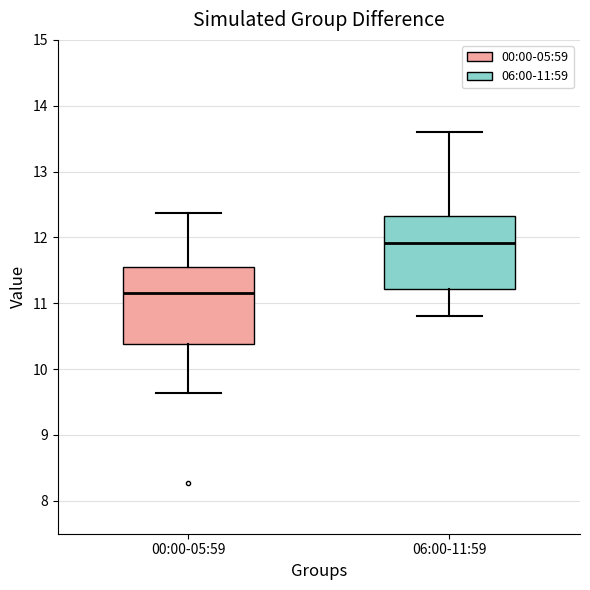

Reading left to right, read every box against the y-axis: the position of its median line, the range the box covers, and the ends of its whiskers. The values are not printed on the chart, so give them approximately, as read against the axis.

00:00-05:59: median 11.2, box 10.4 to 11.6, whiskers 9.6 to 12.4
06:00-11:59: median 11.9, box 11.2 to 12.3, whiskers 10.8 to 13.6